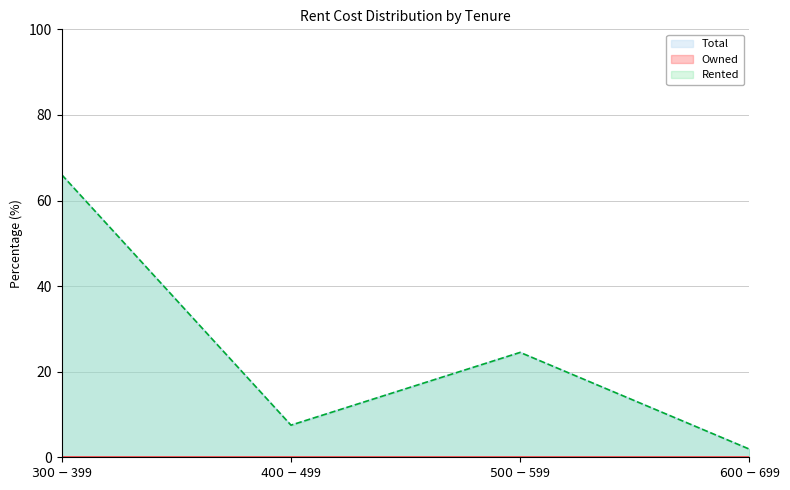

Which category has the highest value in the Rented series?

$300 - $399